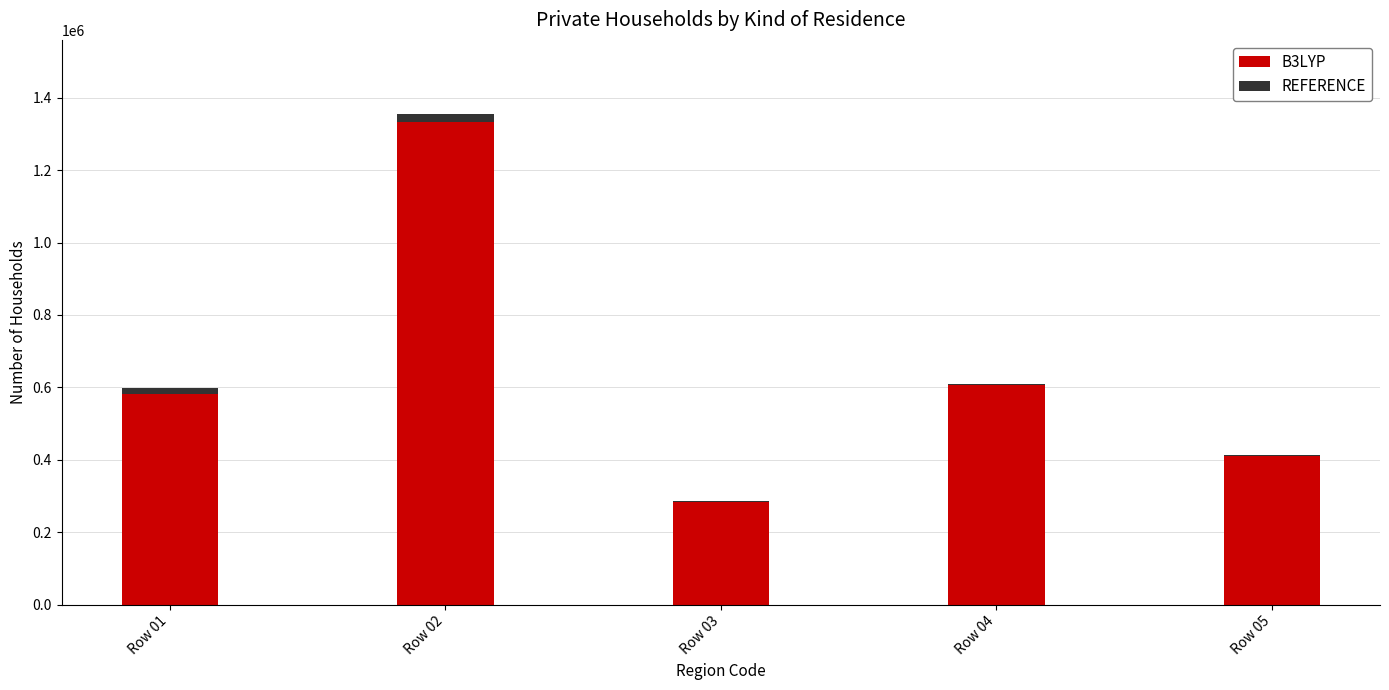

At which category is the sum across all series the highest?

Row 02